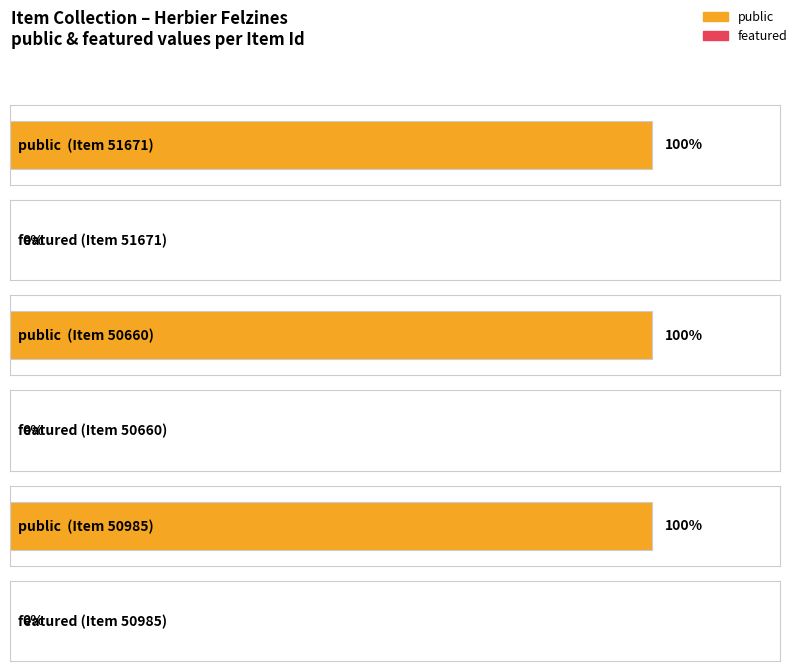

At which category is the sum across all series the highest?

51671